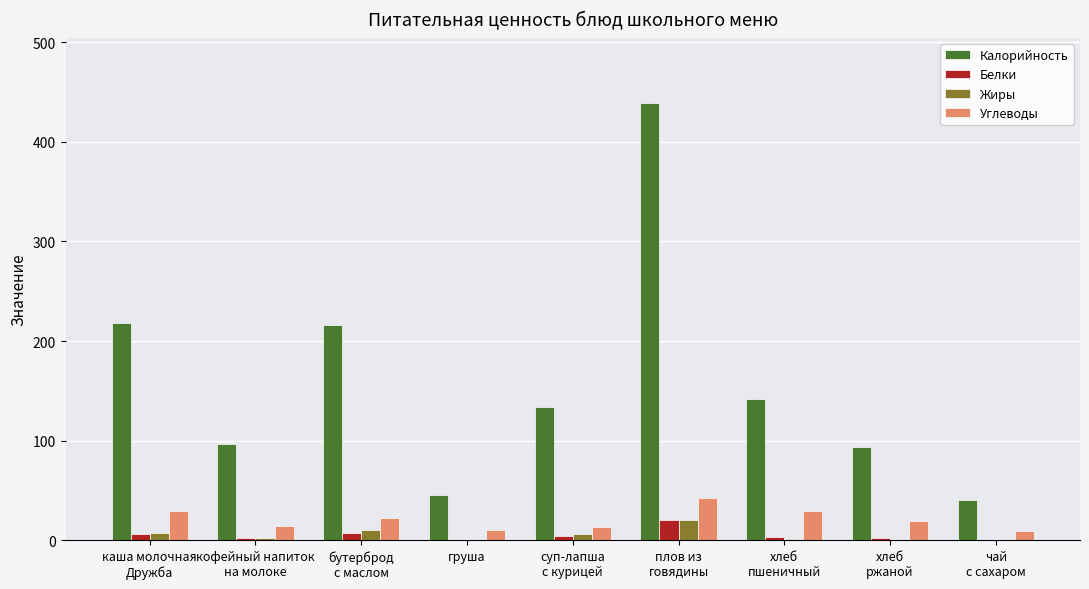

What is the sum of all Углеводы values?

192.9